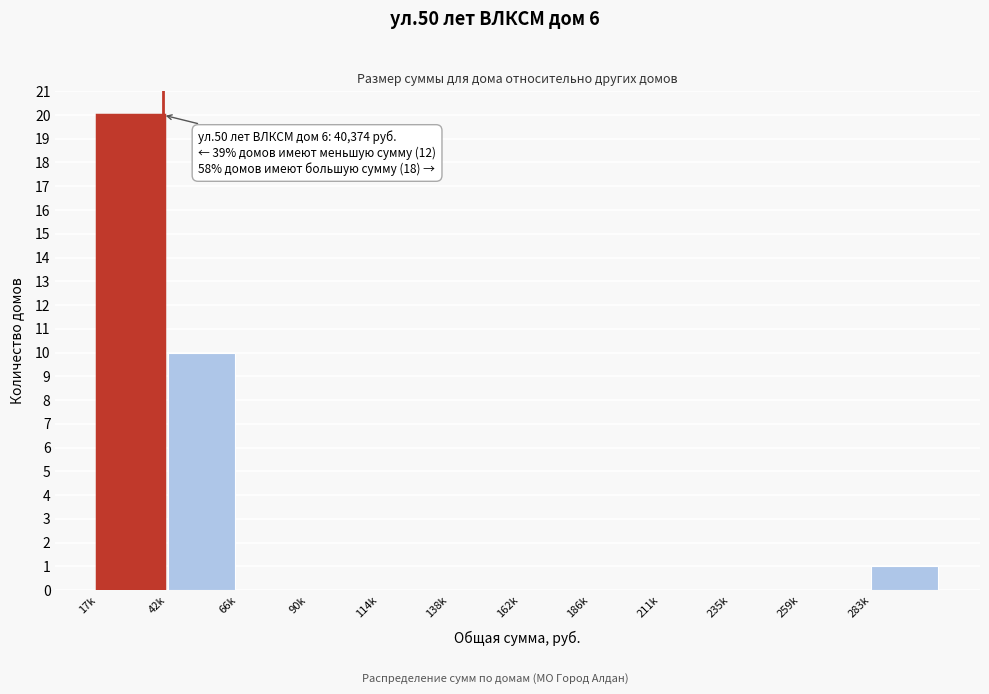

Reading left to right, what are all the values shown in this chart?

17k=20	42k=10	66k=0	90k=0	114k=0	138k=0	162k=0	186k=0	211k=0	235k=0	259k=0	283k=1